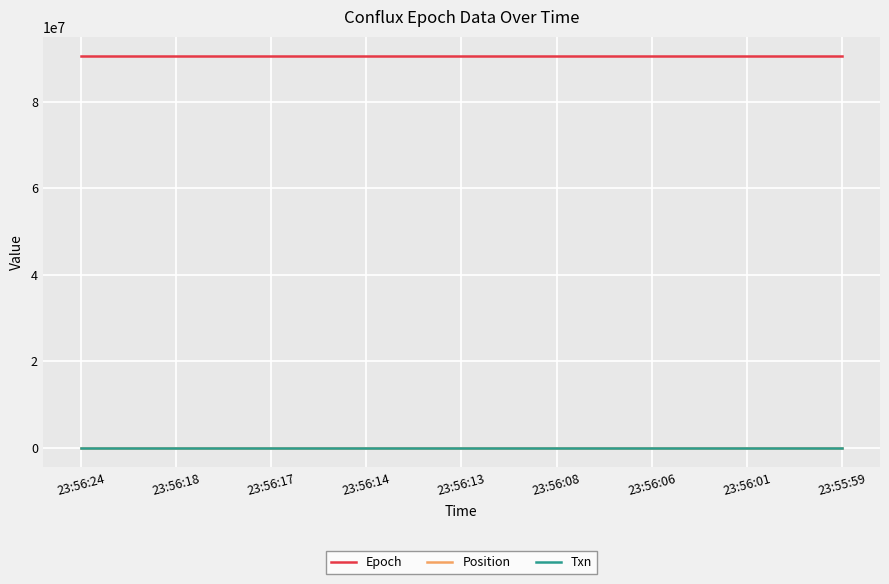

Does the chart display data point markers on the line(s)?

No